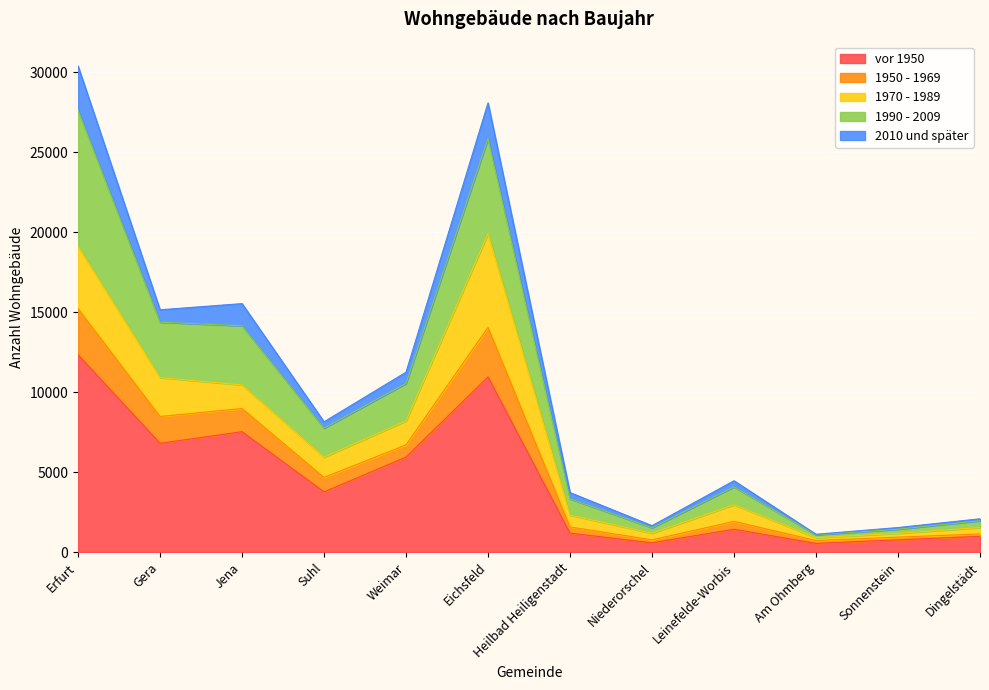

The vor 1950 series shows 12348 at Erfurt. True or false?

True